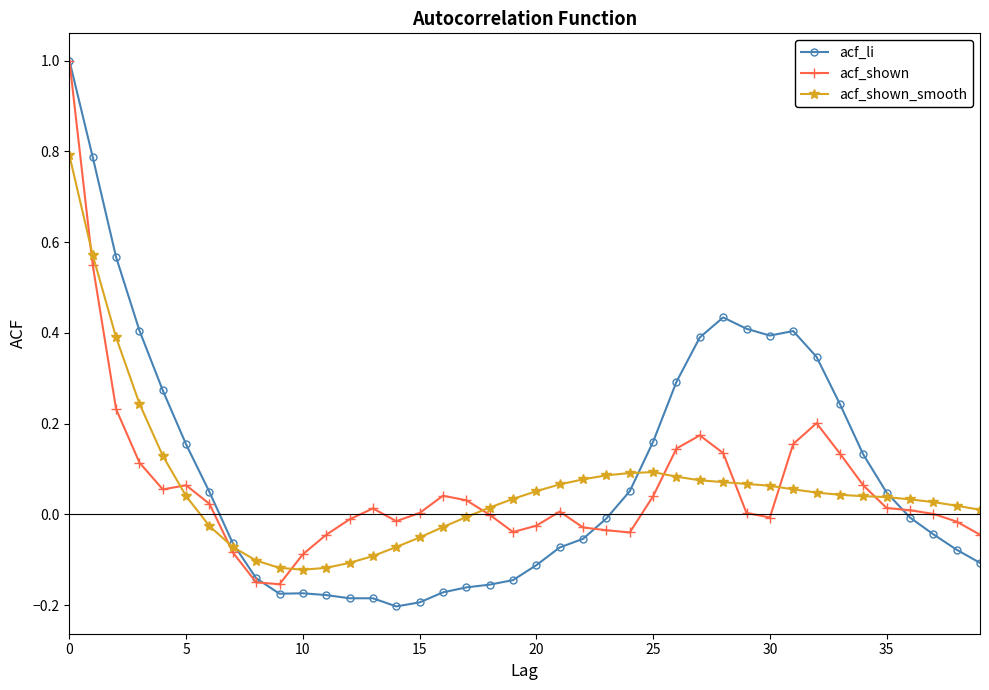

What is the maximum value for acf_shown_smooth?

0.8